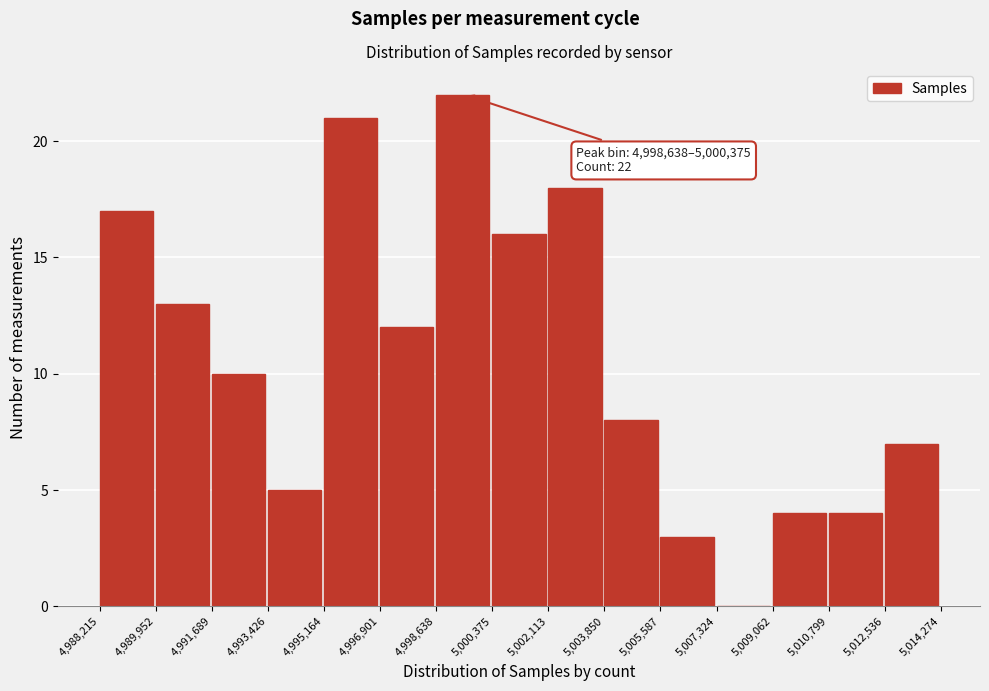

Over which range of the x-axis is the bar tallest?

4,998,638 to 5,000,375